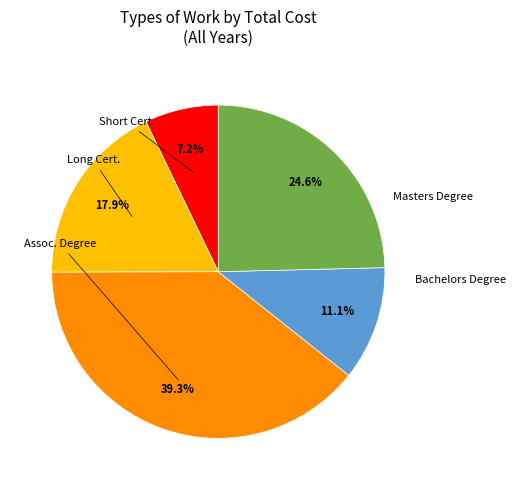

Is there a majority slice in this chart?

No